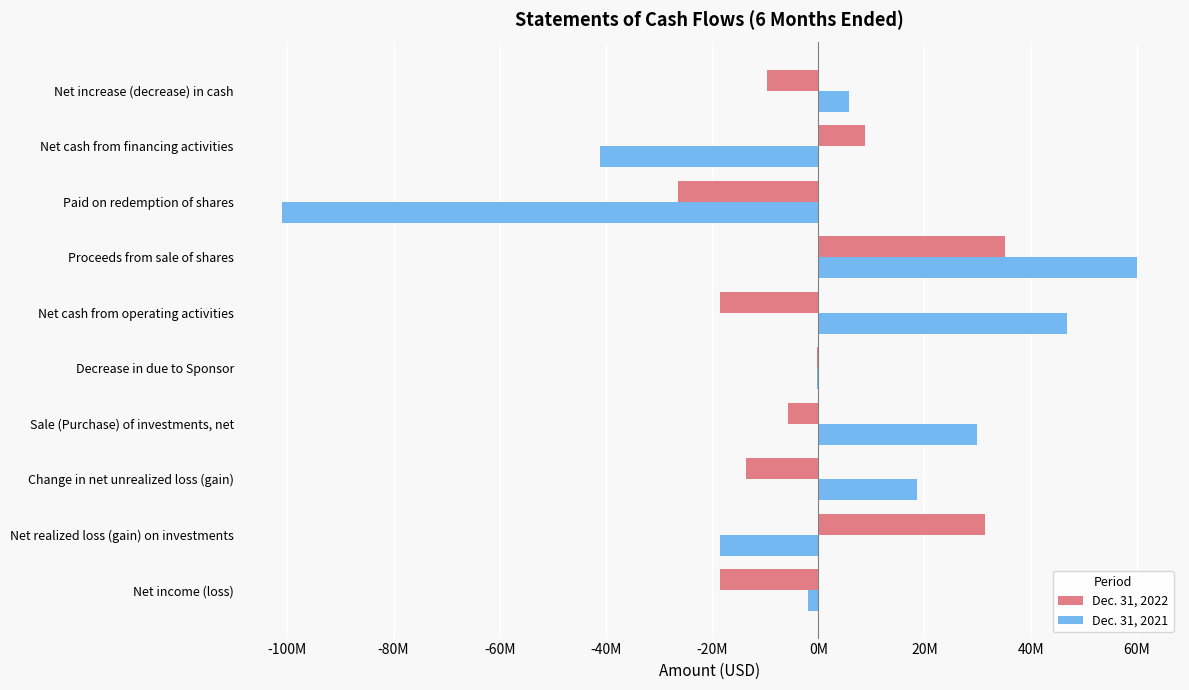

At which category does the chart reach its peak across all series?

Proceeds from sale of shares